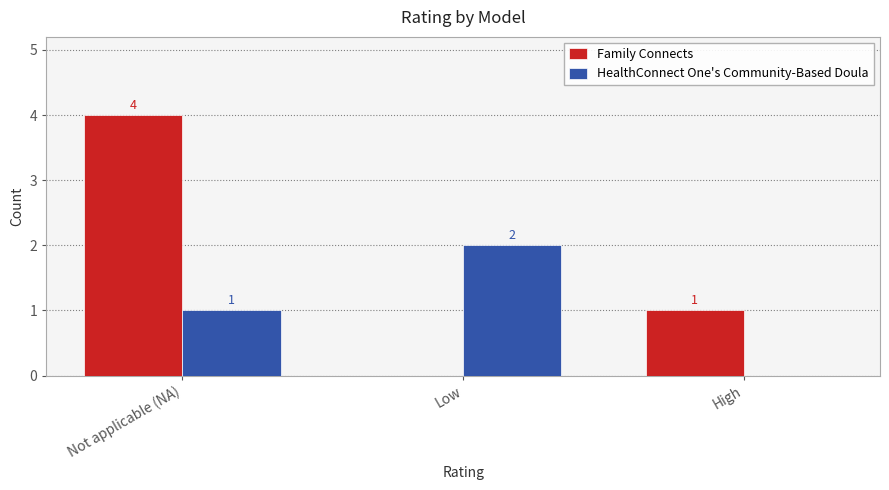

Which series has the largest total across all categories?

Family Connects